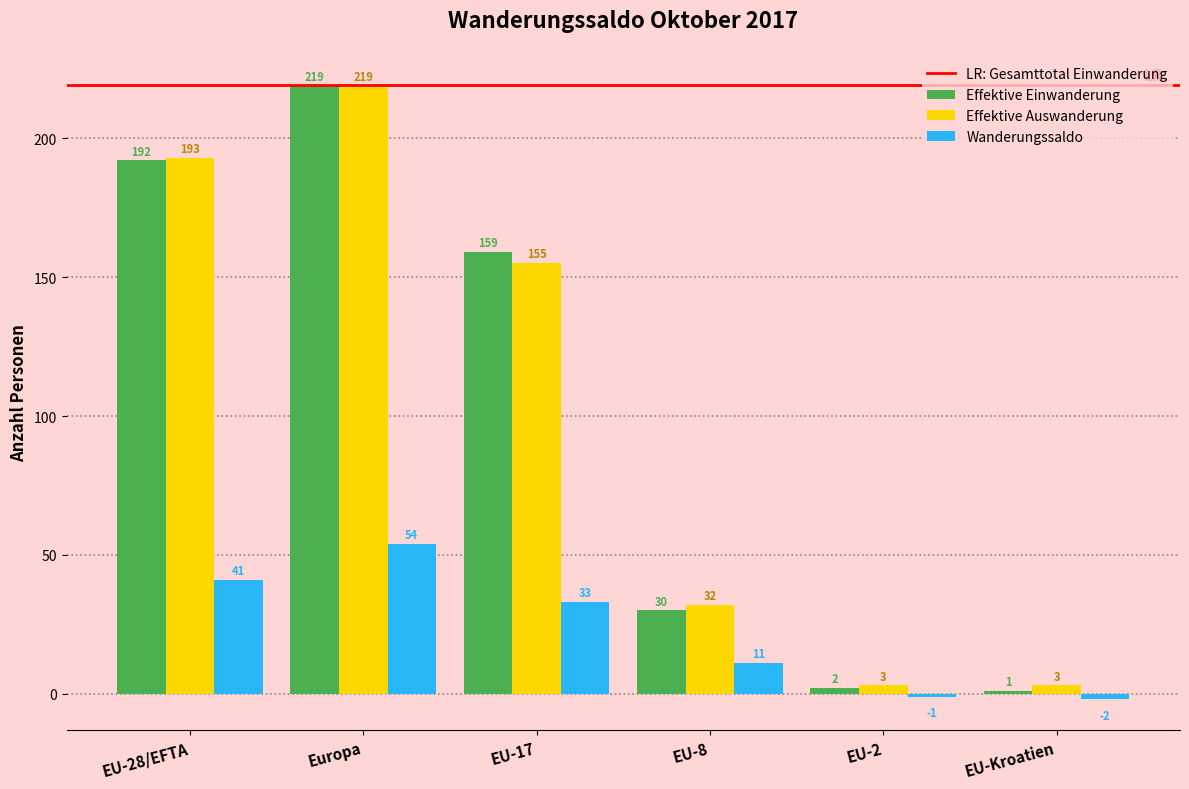

How many distinct data groups are displayed?

3